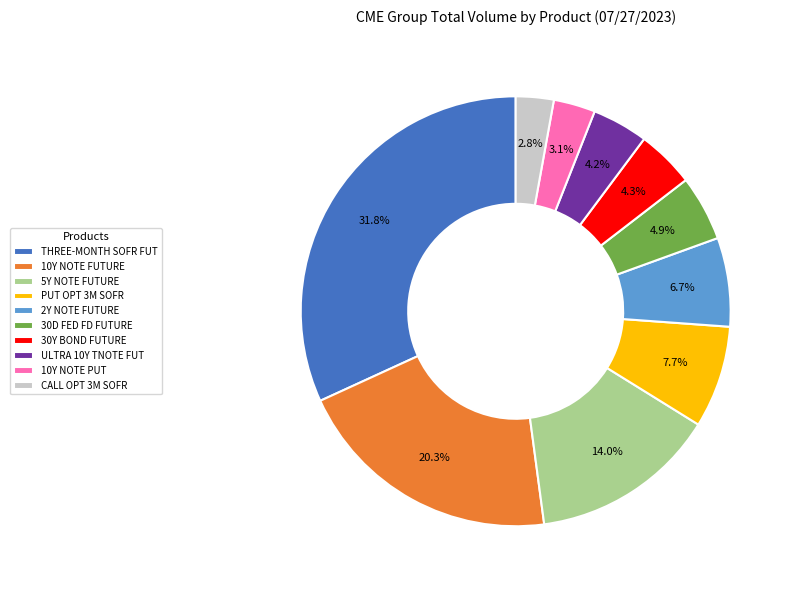

Which category has the biggest portion of the pie?

THREE-MONTH SOFR FUT